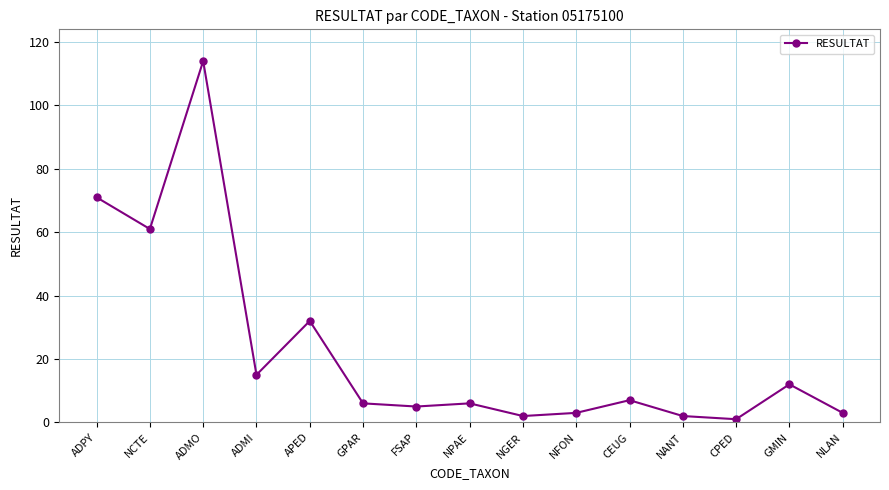

At which label does the data first exceed 6?

ADPY